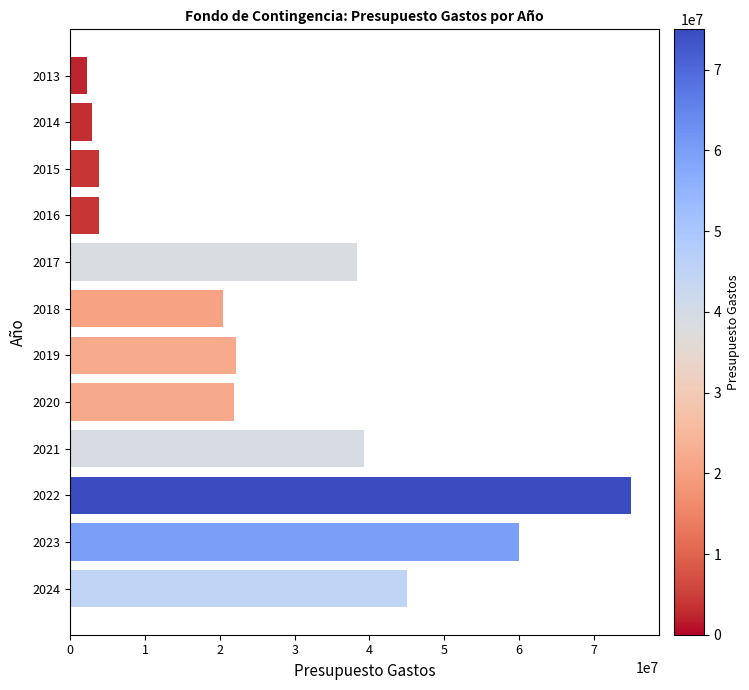

Count the number of categories in the chart.

12